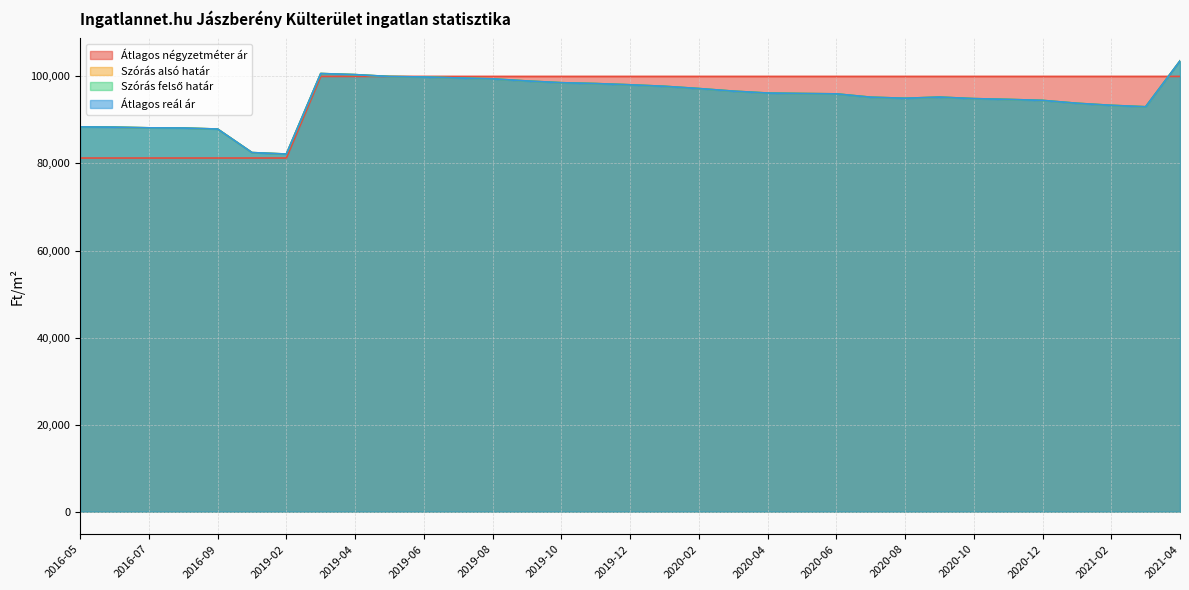

At which category does Szórás felső határ reach its first local peak?

2019-03